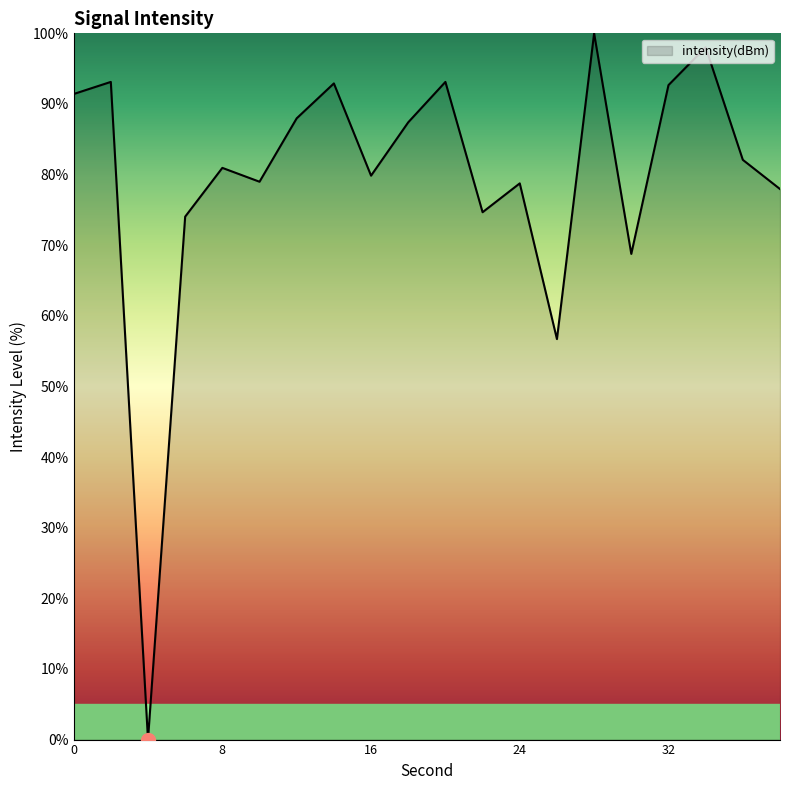

What is the maximum value shown in the chart?

100.0